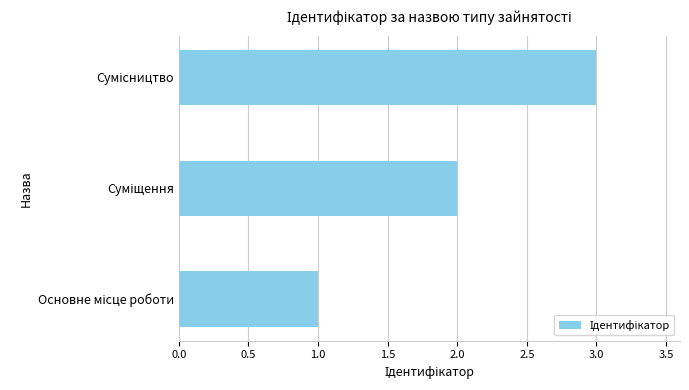

What is the maximum value shown in the chart?

3